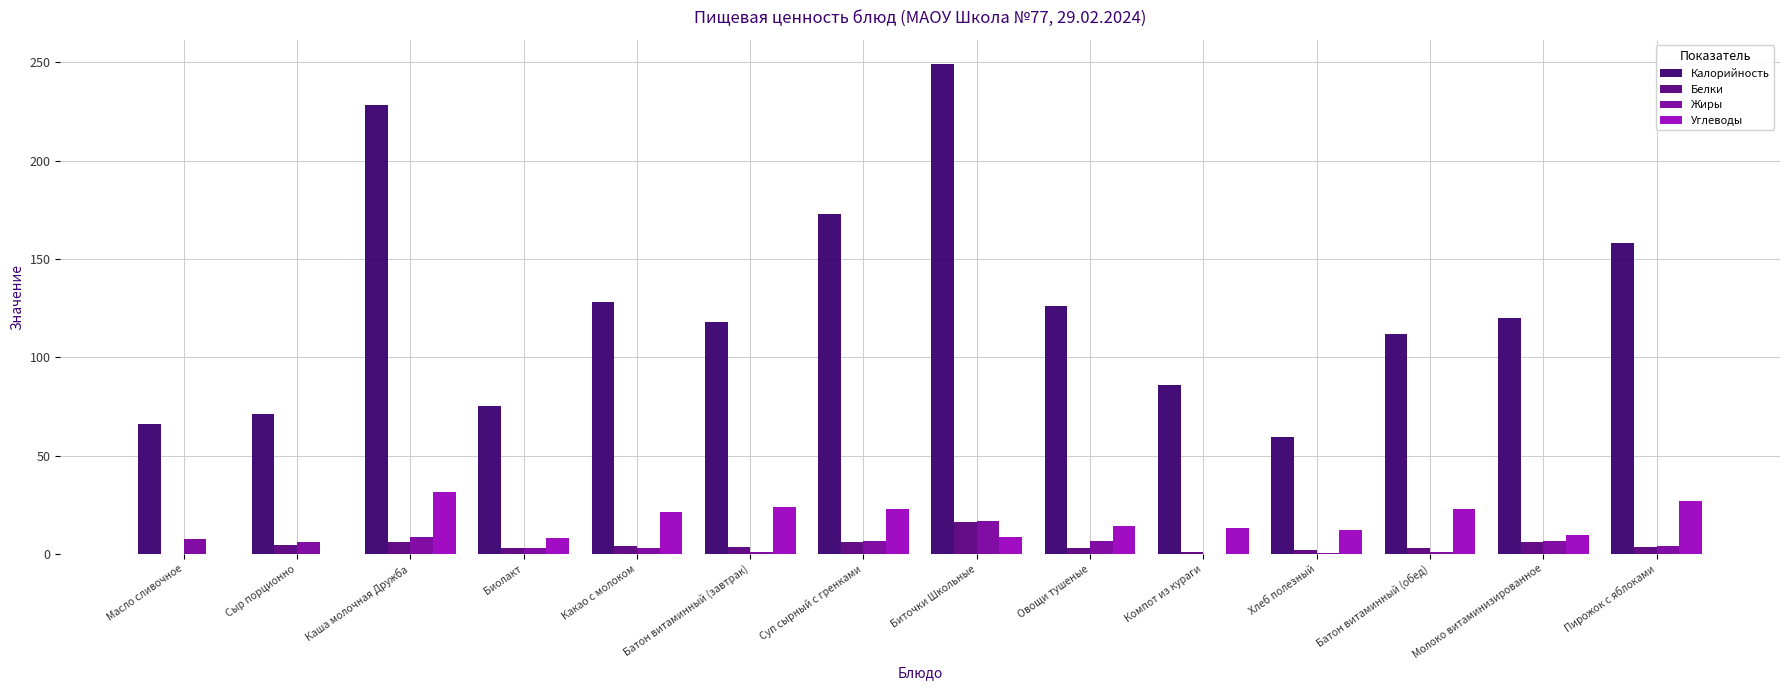

Is it true that Углеводы equals 21.1 at Хлеб полезный?

False